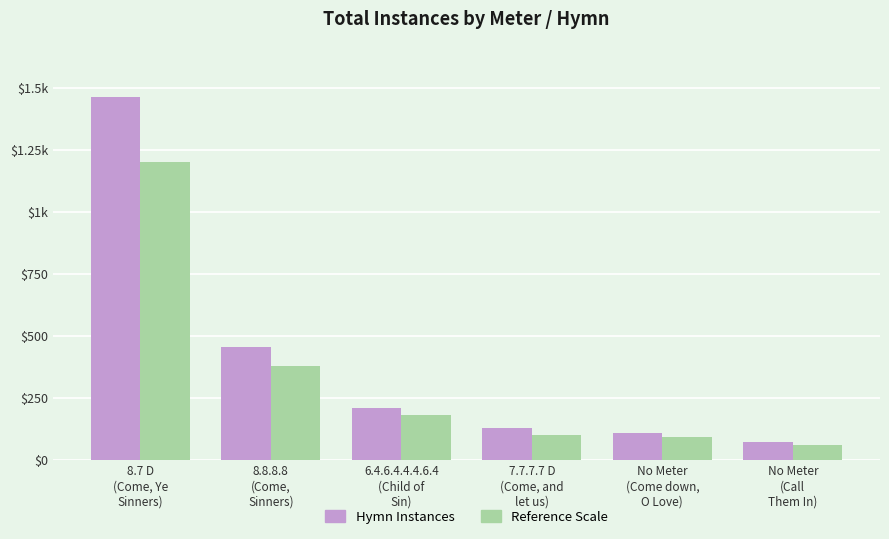

Are the bars grouped side by side (vs. stacked)?

Yes